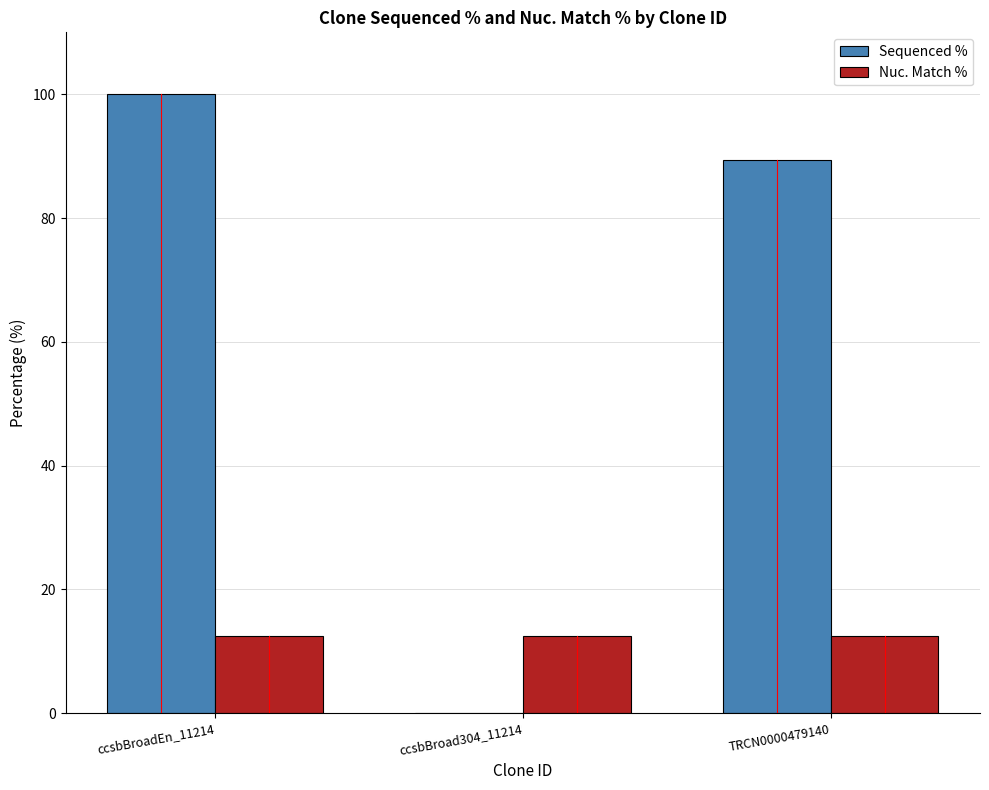

How many data points in Sequenced % are above 89?

2